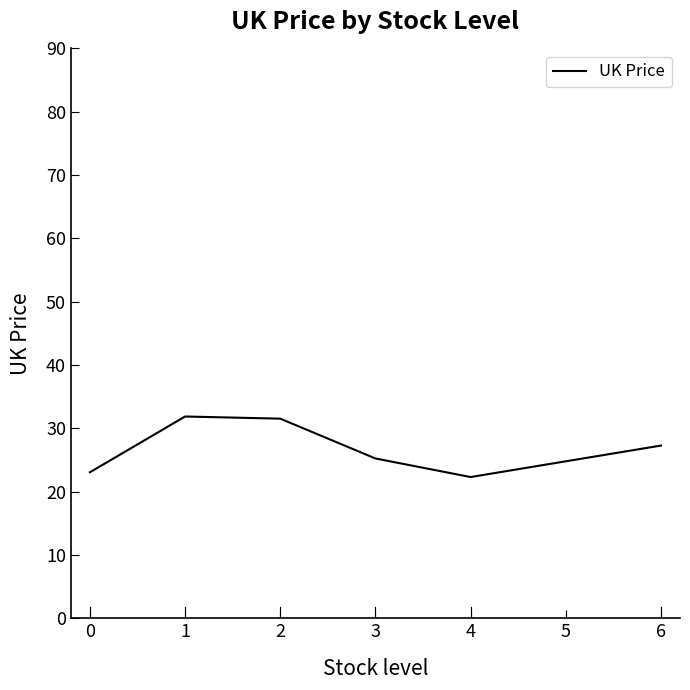

True or false: the data shows 6.6 at 0.

False